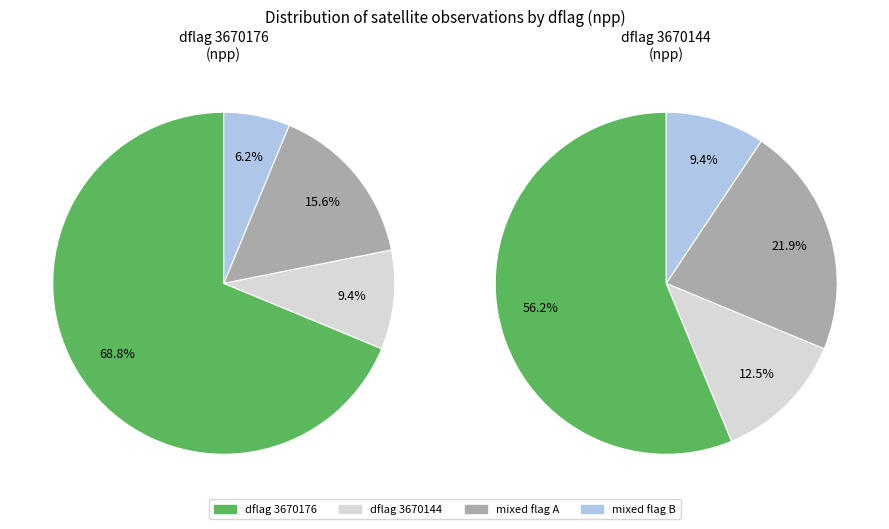

Do 13 and 14 together represent more than half of the pie?

No